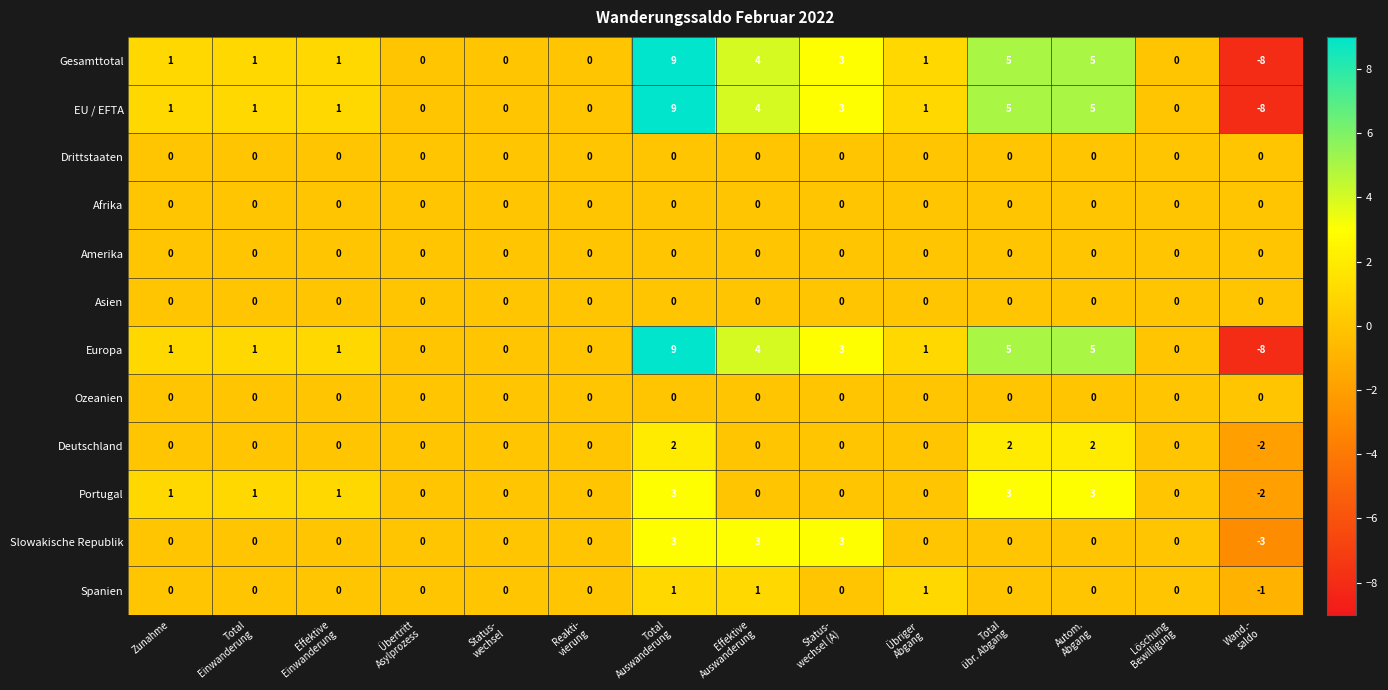

What is the highest value of the EU / EFTA series?

9